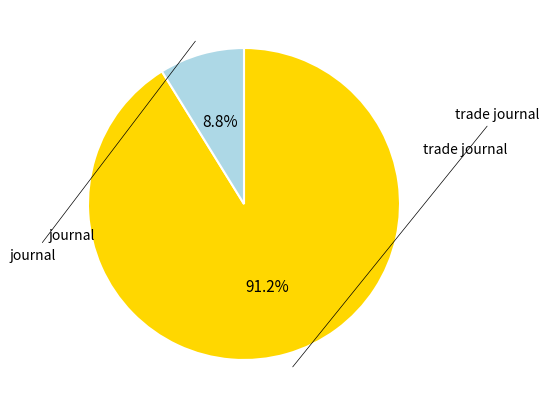

Does journal represent more than half of the total?

Yes